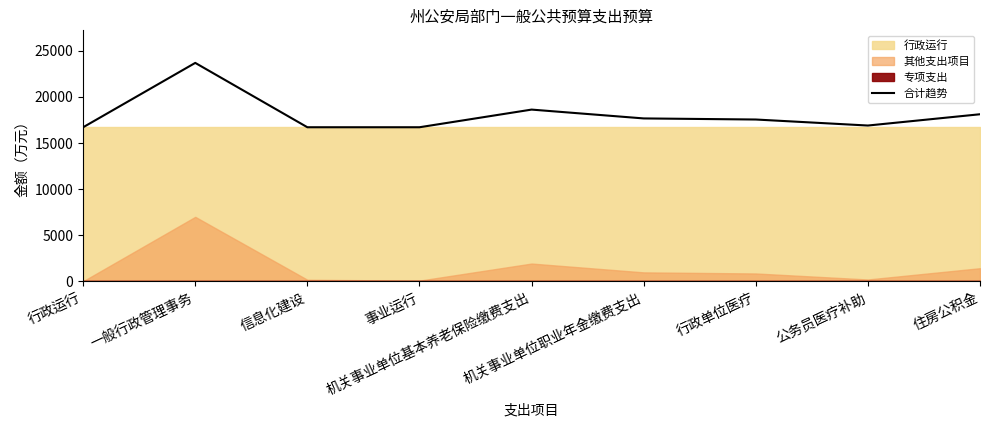

What is the label of the 8th point from the left?

公务员医疗补助